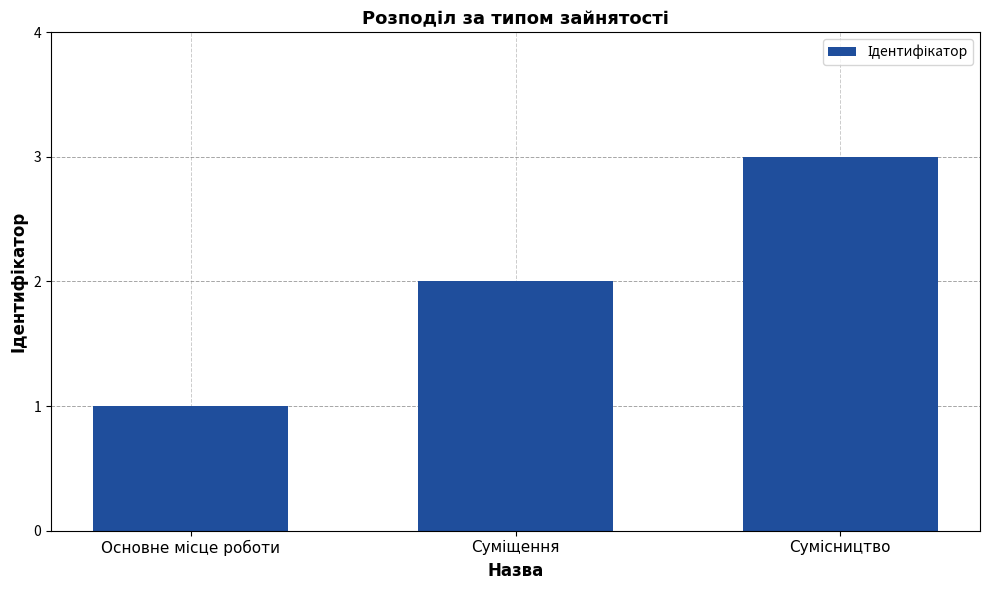

What is the sum of all values?

6